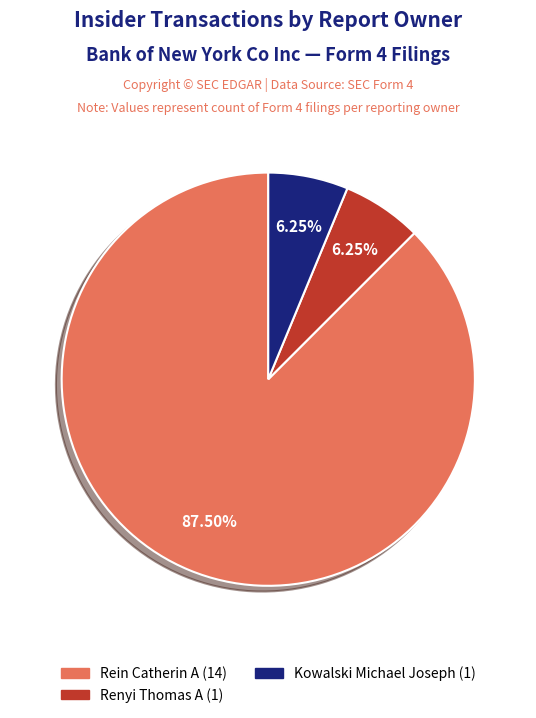

Does any single category account for the majority?

Yes